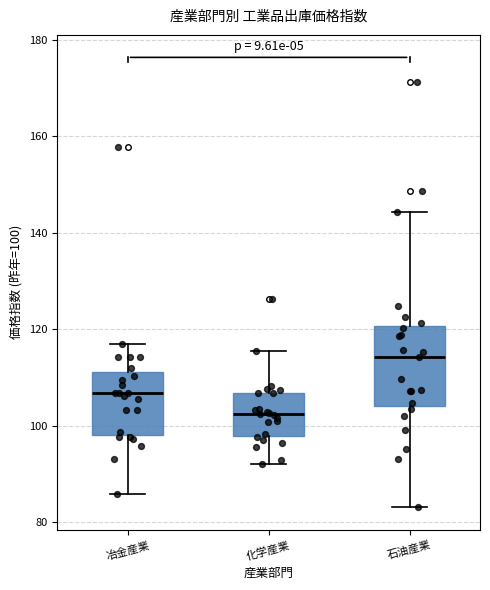

Which box is the tallest, from its lower edge to its upper edge?

石油産業